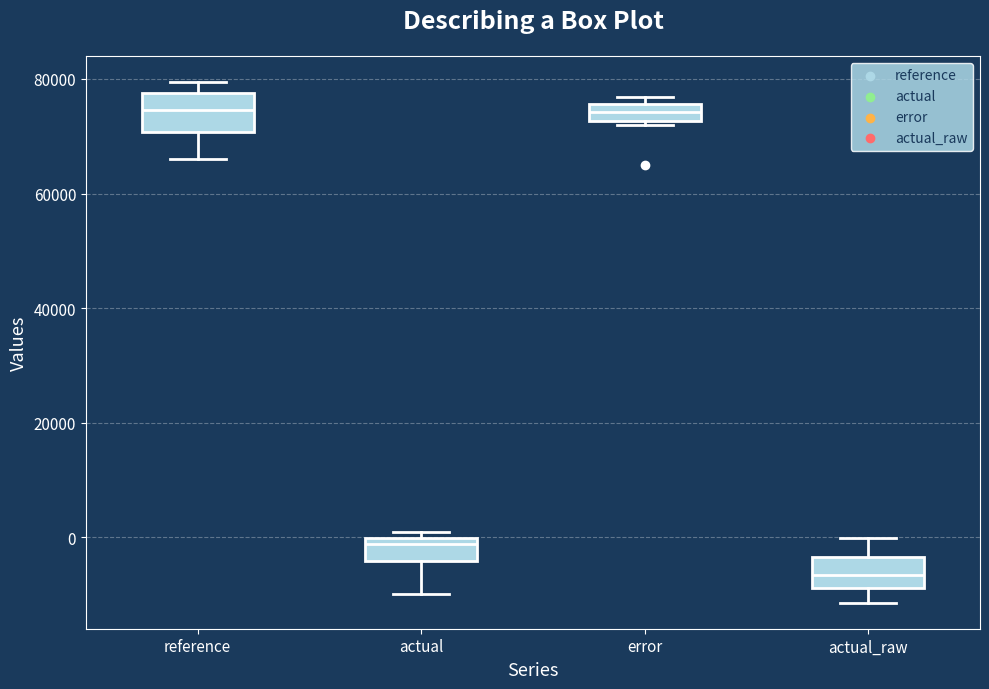

Where does the lower whisker of the box for actual_raw end on the y-axis? The values are not printed on the chart, so give them approximately, as read against the axis.

-12000